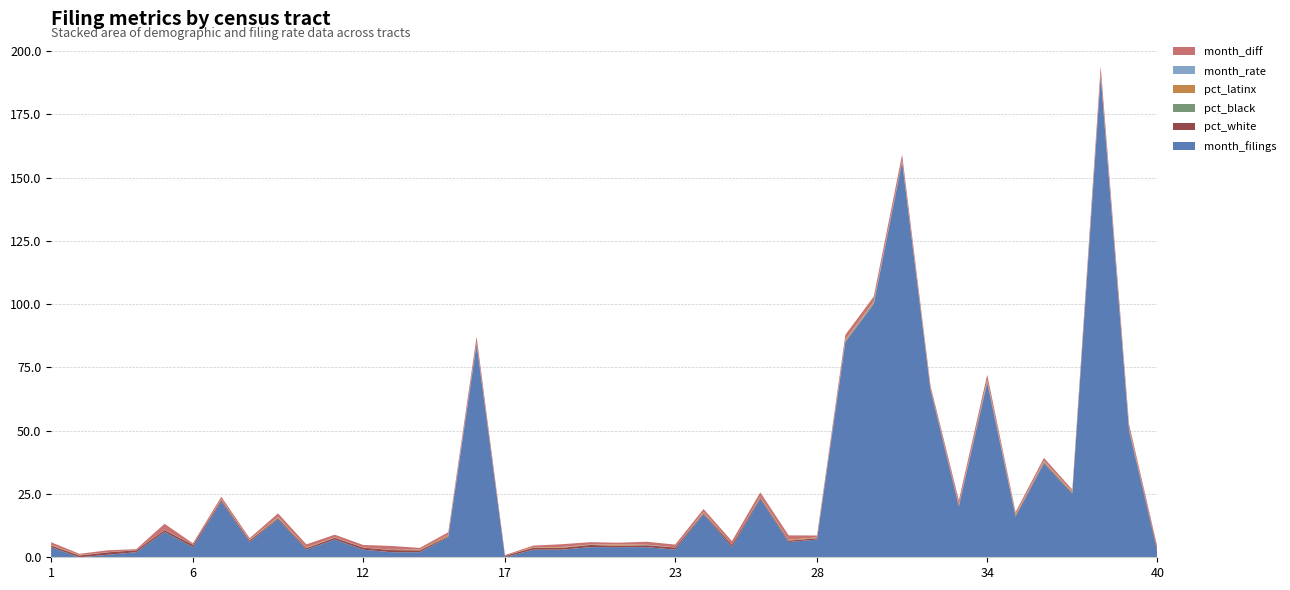

Reading left to right, list all the values displayed in this chart.

pct_white: 0.7	0.7	1.0	0.8	0.8	0.9	0.6	0.6	0.5	0.6	0.7	0.8	0.8	0.7	0.3	0.5	0.6	0.7	0.7	0.9	0.5	0.7	0.9	0.4	1.0	0.5	0.6	0.5	0.3	0.1	0.4	0.5	0.5	0.2	0.4	0.4	0.4	0.6	0.2	1.0
pct_black: 0.0	0.0	0.0	0.0	0.0	0.0	0.1	0.1	0.1	0.0	0.1	0.0	0.1	0.0	0.0	0.3	0.0	0.0	0.0	0.1	0.0	0.1	0.0	0.2	0.0	0.2	0.0	0.0	0.2	0.4	0.1	0.2	0.0	0.2	0.1	0.3	0.1	0.1	0.5	0.0
pct_latinx: 0.2	0.2	0.0	0.1	0.0	0.0	0.3	0.2	0.3	0.3	0.1	0.1	0.1	0.3	0.6	0.2	0.0	0.3	0.3	0.1	0.5	0.1	0.0	0.3	0.0	0.2	0.3	0.3	0.5	0.4	0.2	0.2	0.4	0.5	0.5	0.3	0.5	0.2	0.3	0.0
month_rate: 0.0	0.0	0.0	0.0	0.0	0.0	0.0	0.0	0.0	0.0	0.0	0.0	0.0	0.0	0.0	0.0	0.0	0.0	0.1	0.0	0.0	0.0	0.1	0.0	0.0	0.0	0.0	0.0	0.0	0.1	0.1	0.0	0.0	0.1	0.0	0.1	0.0	0.1	0.0	0.0
month_diff: 1.1	0.4	0.8	0.3	2.4	0.6	0.9	0.7	1.4	1.2	1.0	0.9	1.5	0.7	1.0	2.2	0.3	0.6	1.1	0.9	0.7	1.2	1.1	1.1	1.4	1.7	1.8	0.7	1.8	1.9	2.4	1.0	1.6	2.0	0.9	1.2	0.7	3.0	1.6	1.0
month_filings: 4.0	0.0	1.0	2.0	10.0	4.0	22.0	6.0	15.0	3.0	7.0	3.0	2.0	2.0	8.0	84.0	0.0	3.0	3.0	4.0	4.0	4.0	3.0	17.0	4.0	23.0	6.0	7.0	85.0	100.0	156.0	66.0	20.0	69.0	16.0	37.0	25.0	190.0	50.0	2.0